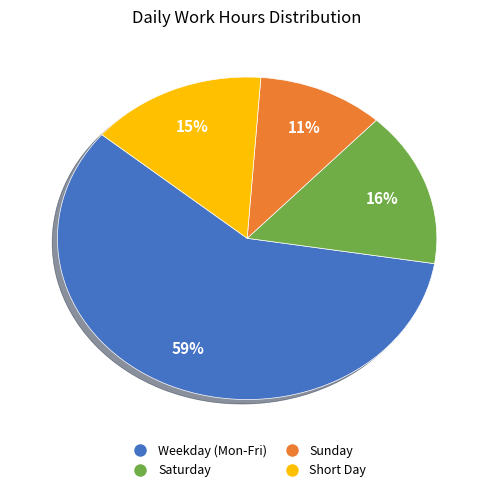

Does any single category account for the majority?

Yes